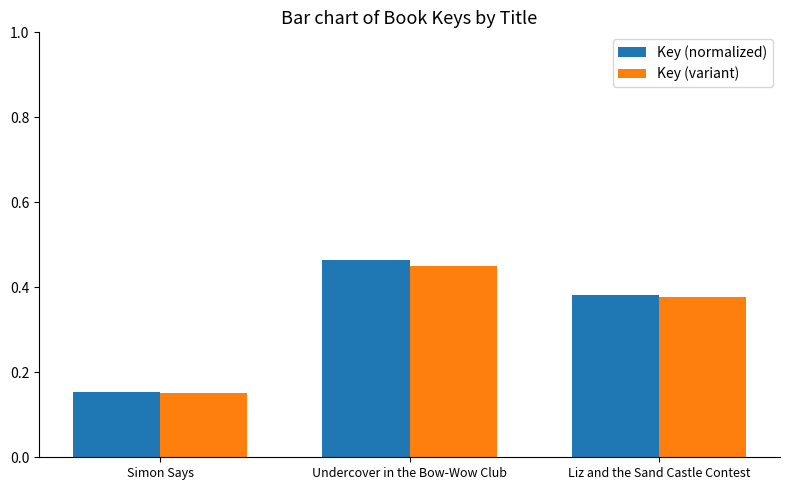

The Key (variant) series shows 0.3 at Undercover in the Bow-Wow Club. True or false?

False